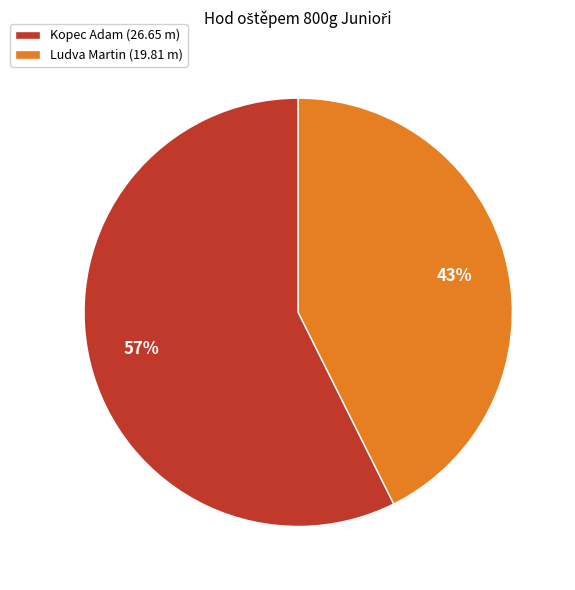

To the nearest percent, what is the combined percentage of Ludva Martin and Kopec Adam?

100%